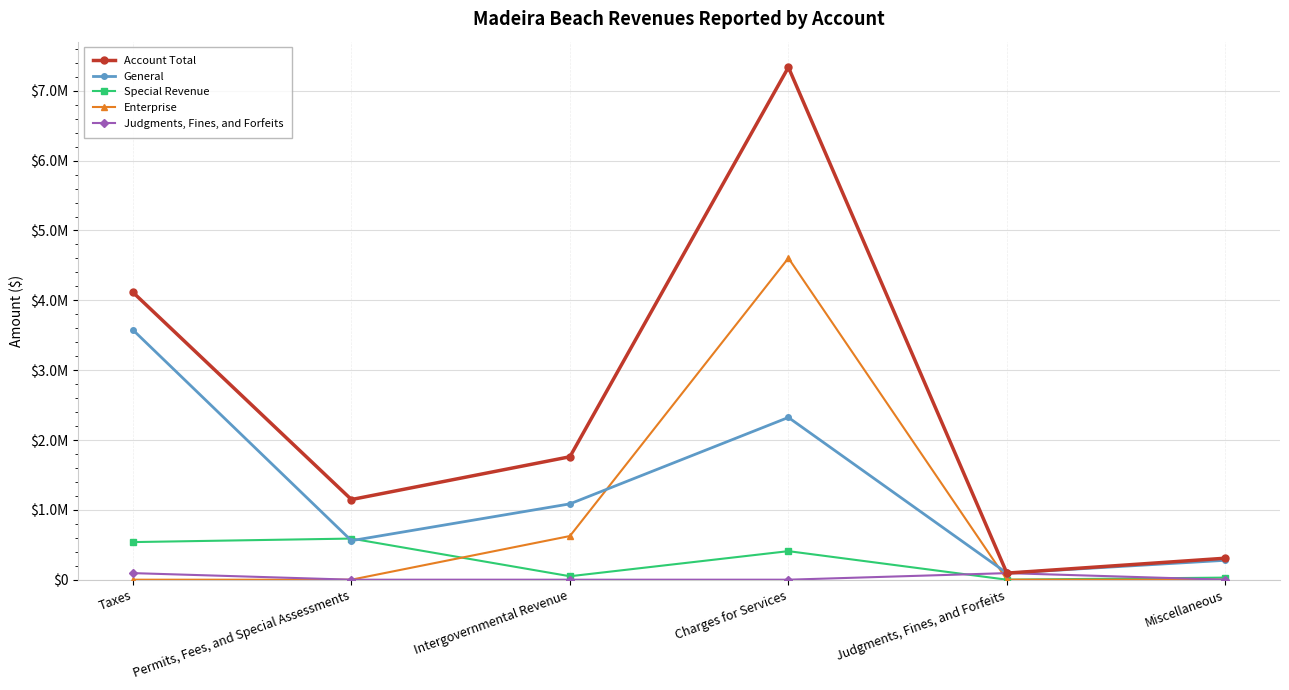

What are all the series names shown in the legend?

Account Total, General, Special Revenue, Enterprise, Judgments, Fines, and Forfeits